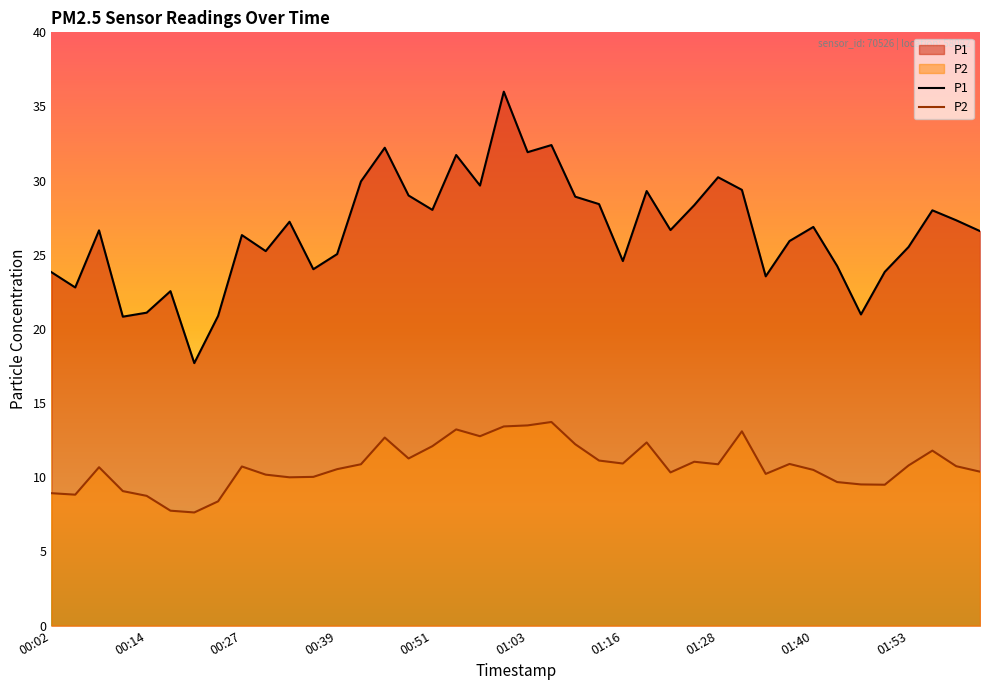

How many interior local peaks does the P1 series have?

12